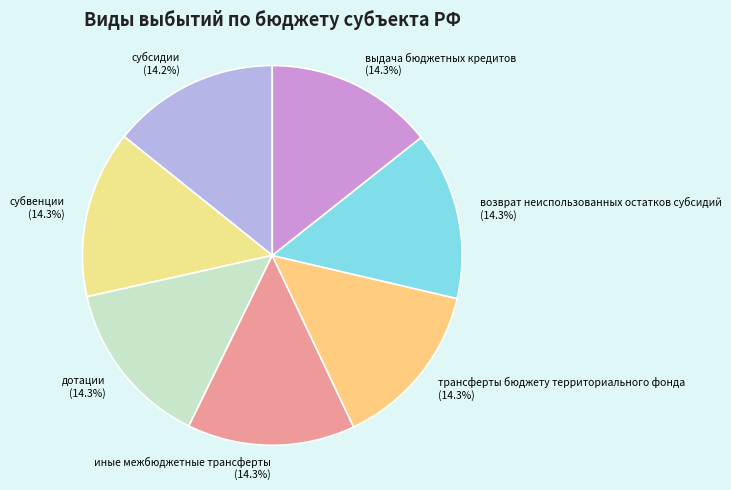

Does дотации (14.3%) represent more than half of the total?

No